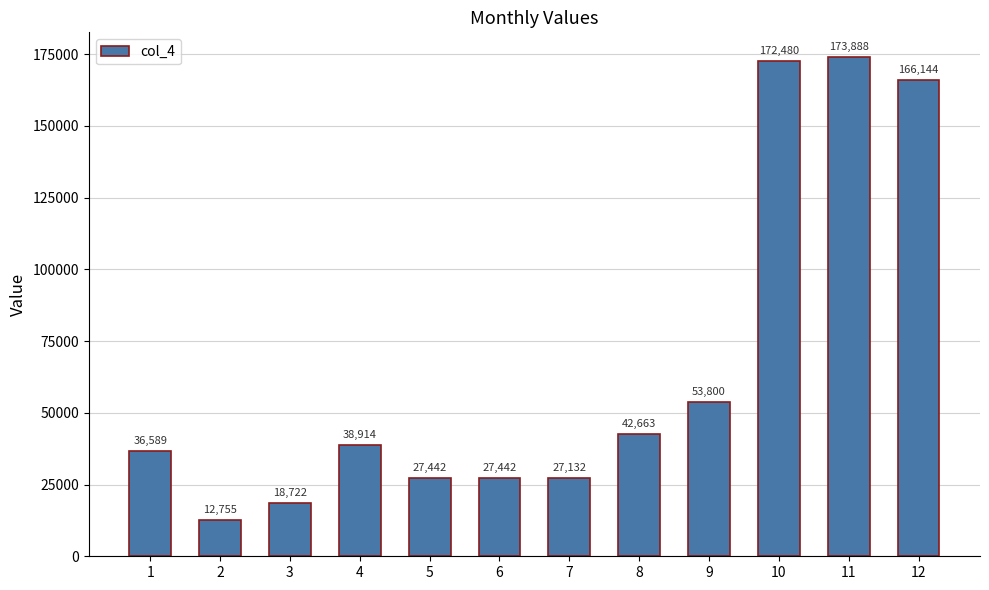

At which category does the chart reach its peak across all series?

11